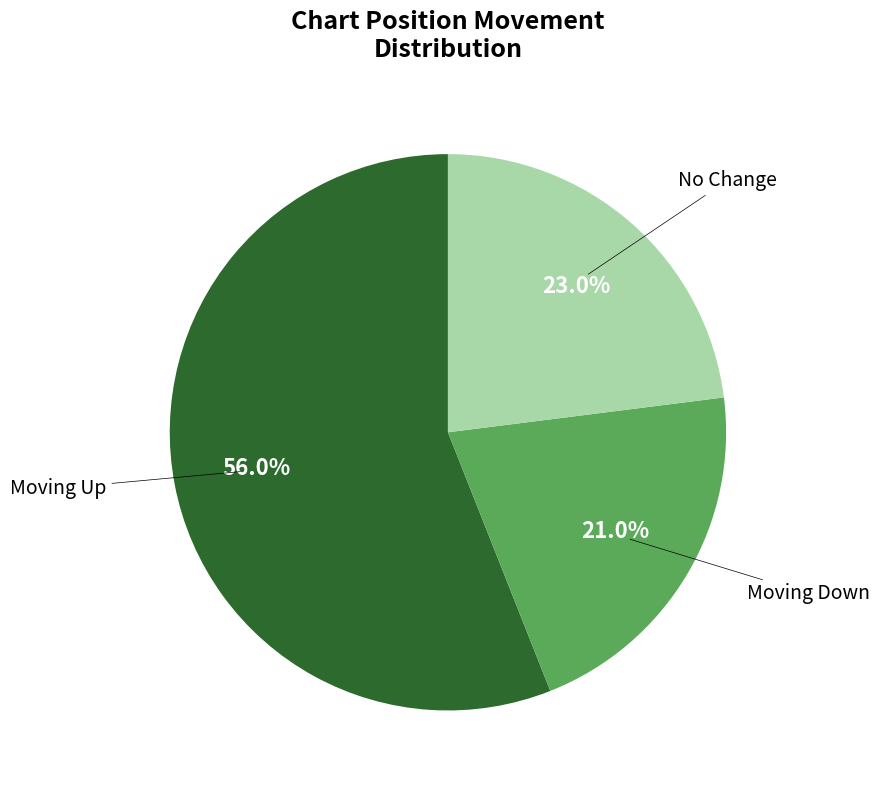

Count the number of slices in the pie.

3